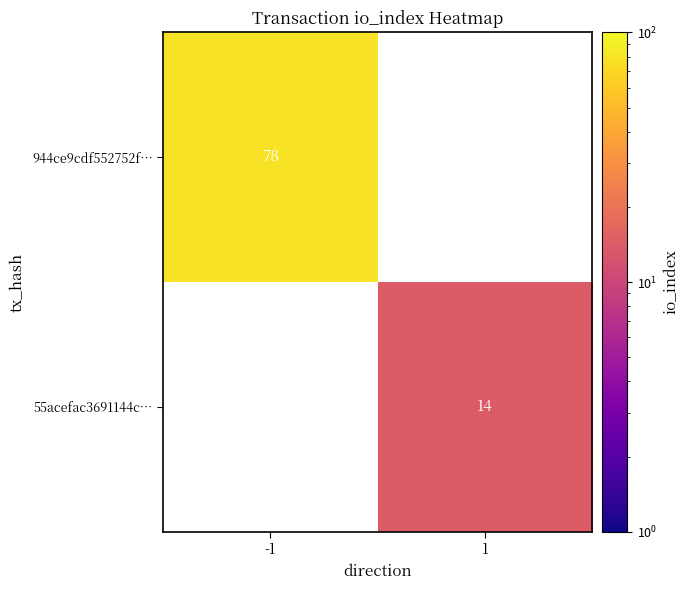

What is the maximum value shown in the chart?

78.0